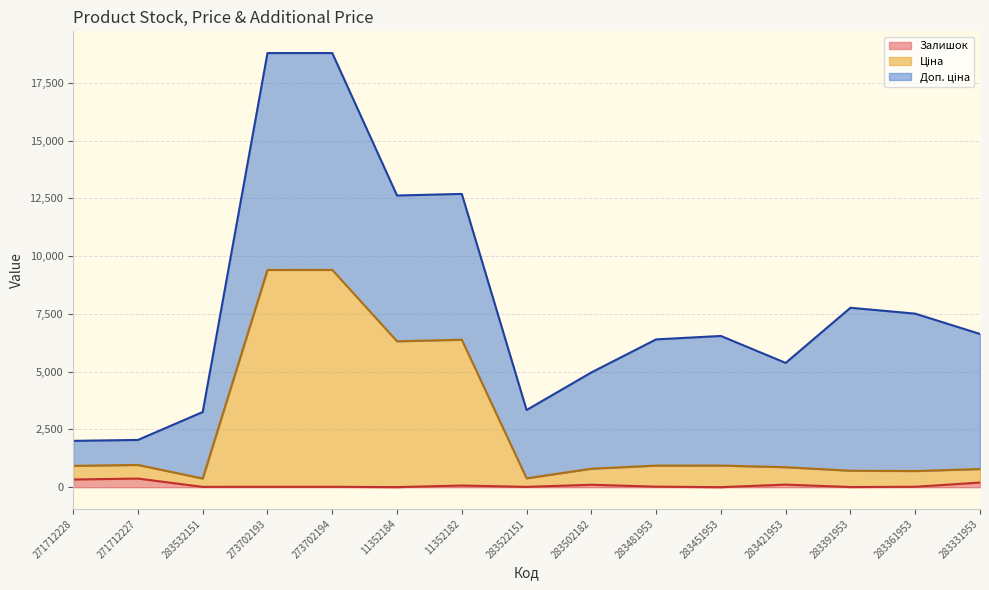

The Залишок series shows 2.0 at 283451953. True or false?

True